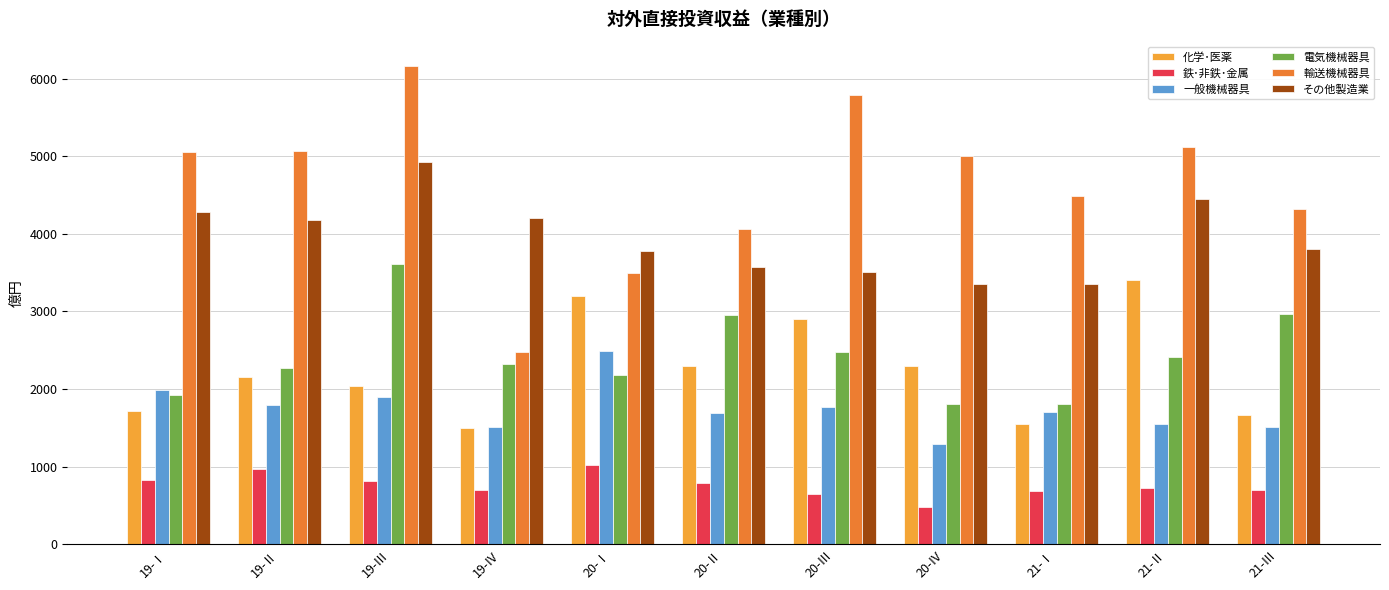

Which series has the largest range (max minus min)?

輸送機械器具